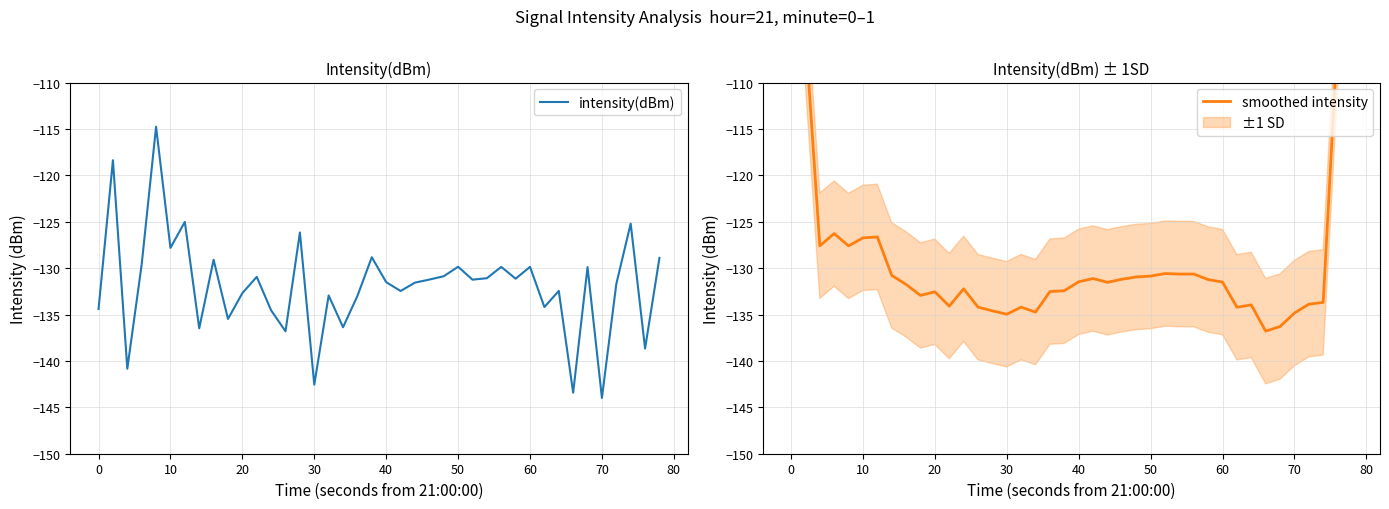

What is the highest value of the intensity(dBm) series?

-114.8